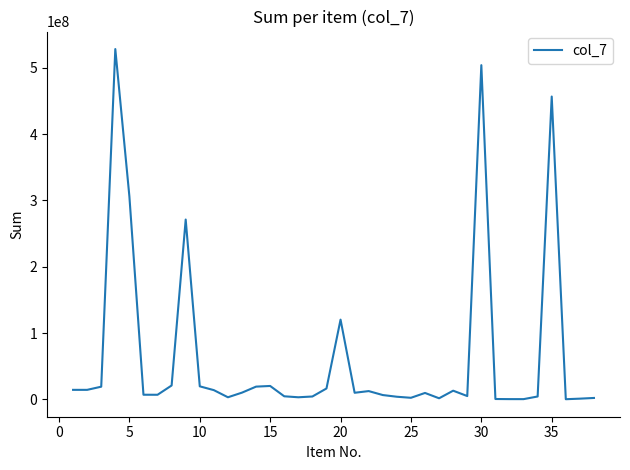

What is the maximum value shown in the chart?

528416000